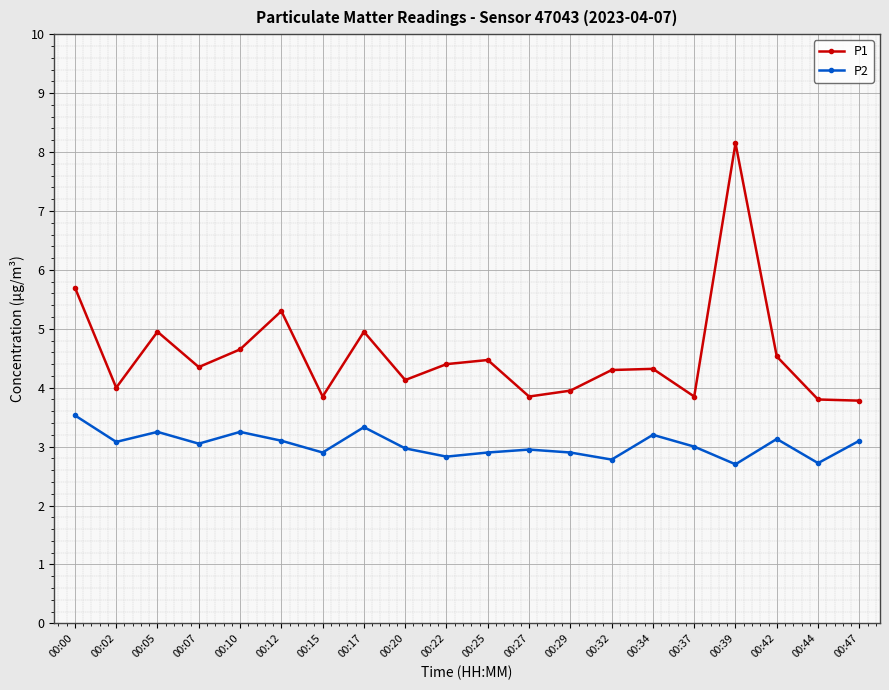

Is it true that P2 equals 4.9 at 00:27?

False